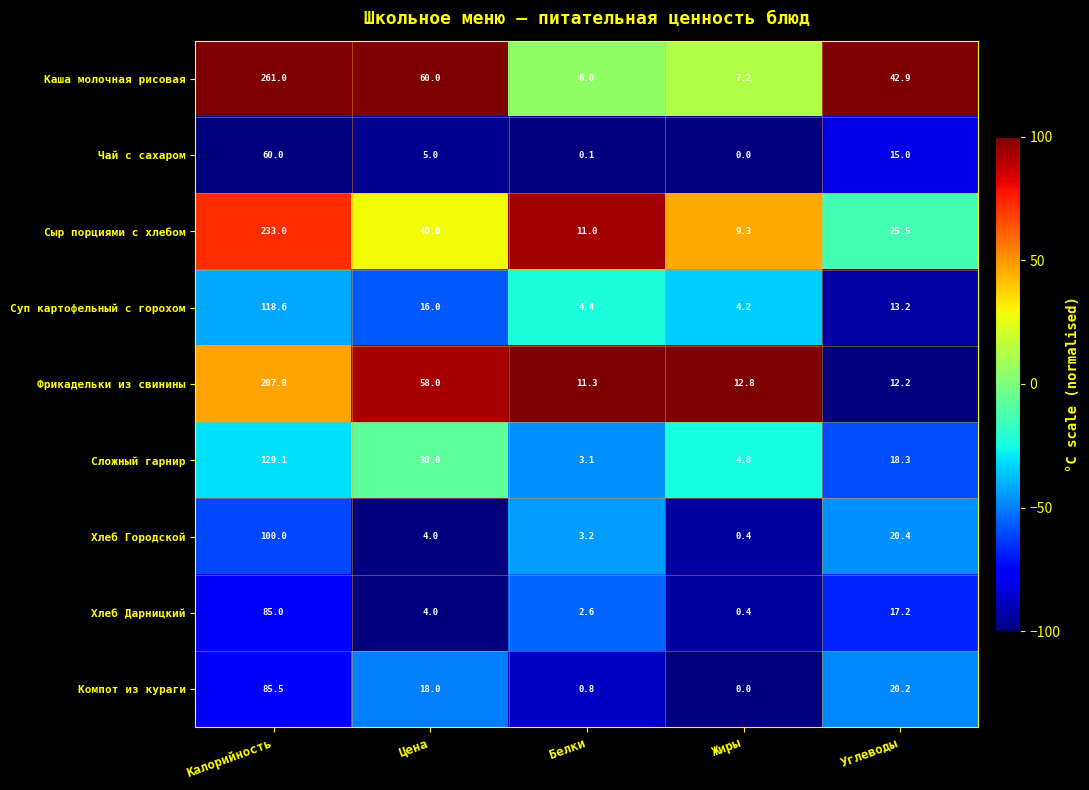

Count the number of categories in the chart.

5